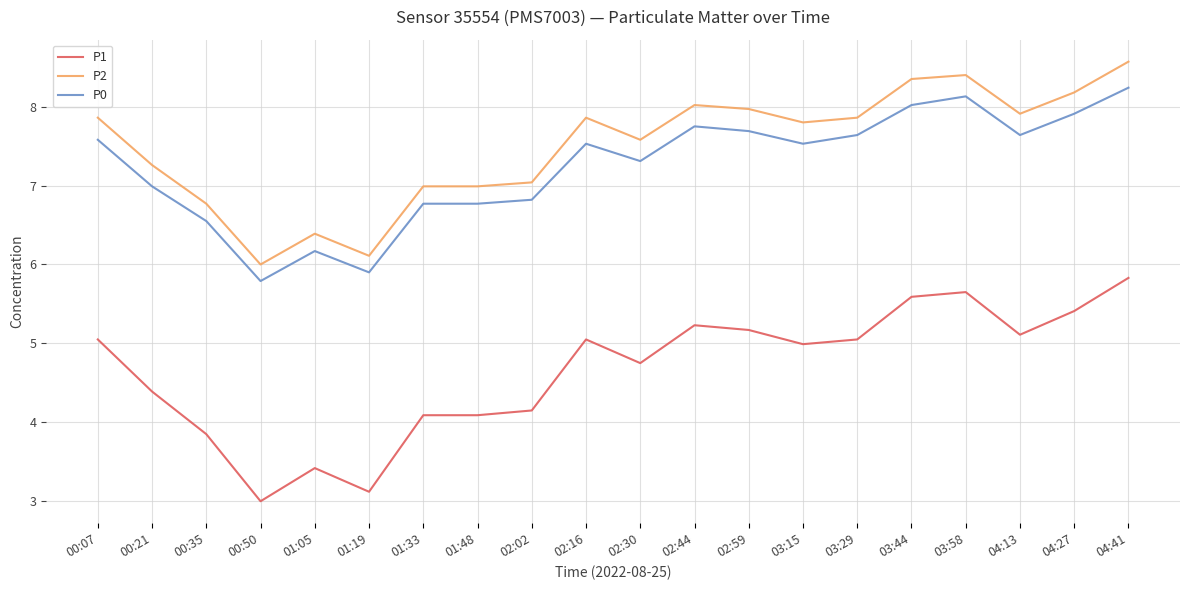

At 03:44, list the series in order from smallest to largest.

P1, P0, P2